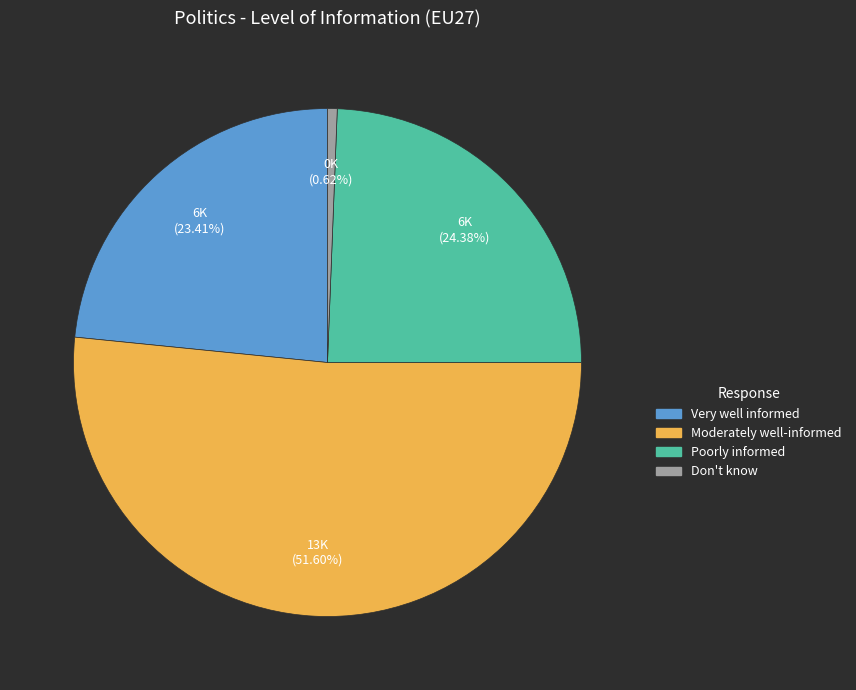

How many segments does this pie chart have?

4